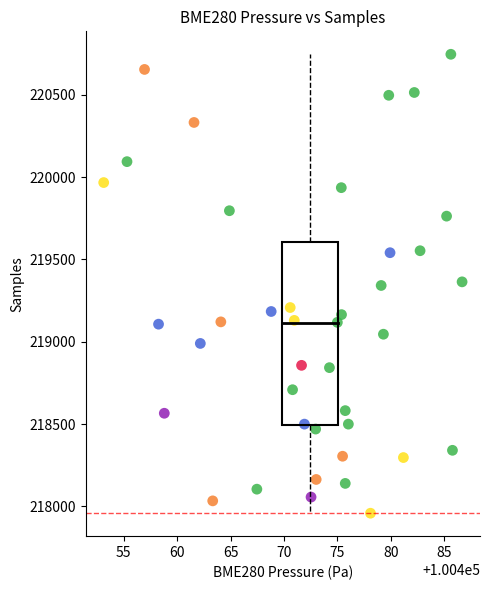

What is the range of Y values (max minus min)?

2787